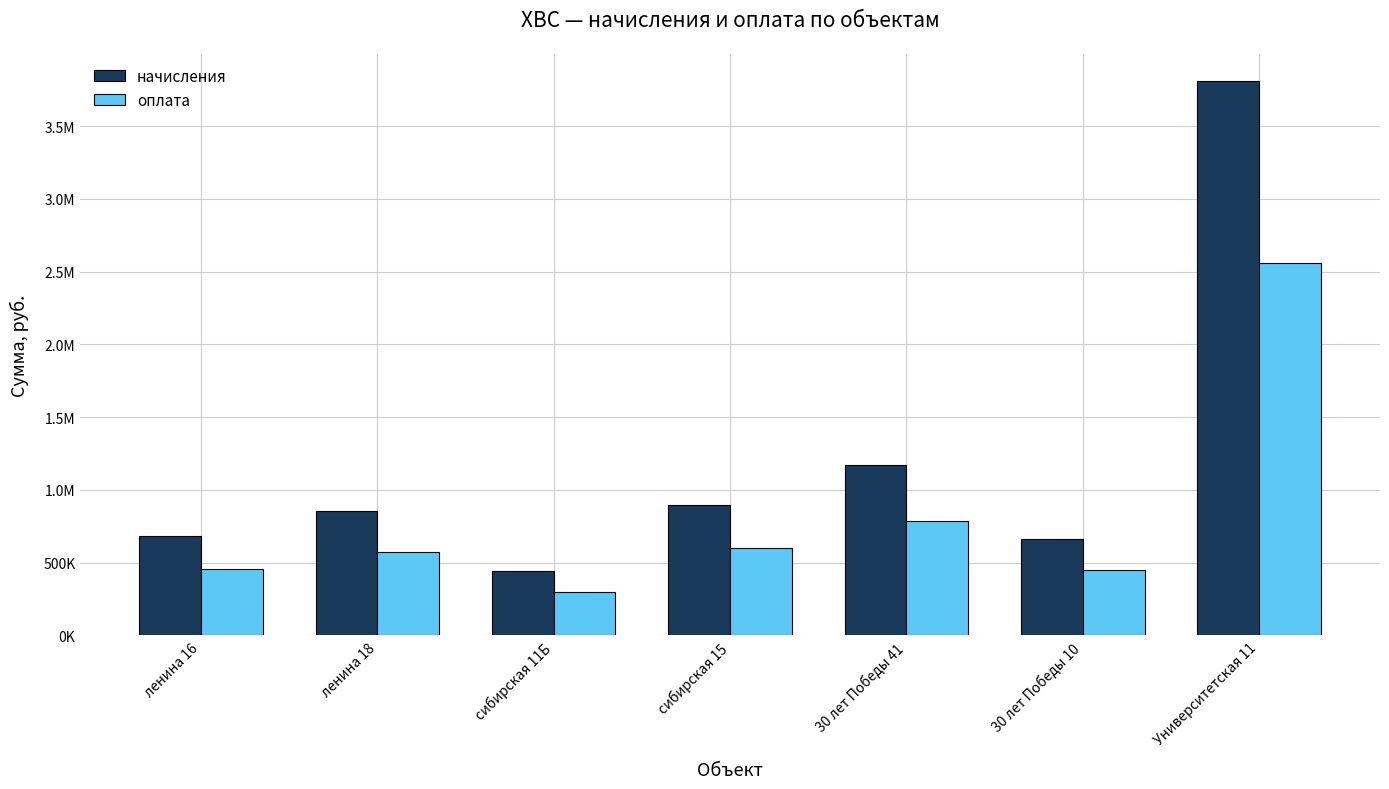

What are all the series names shown in the legend?

начисления, оплата